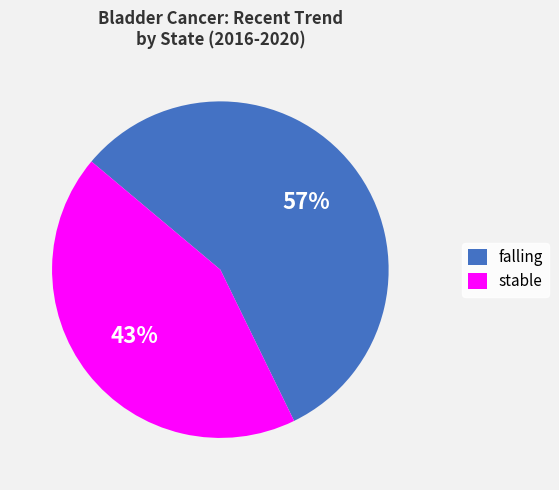

Do falling and stable together represent more than half of the pie?

Yes